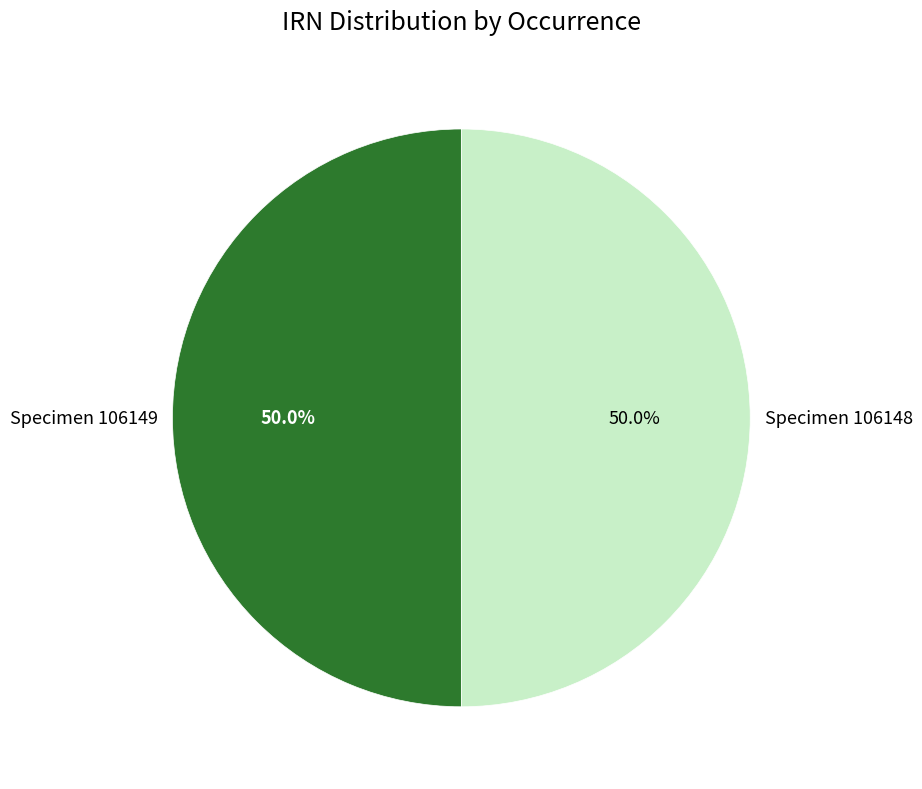

Combined, do Specimen 106149 and Specimen 106148 account for over 50%?

Yes